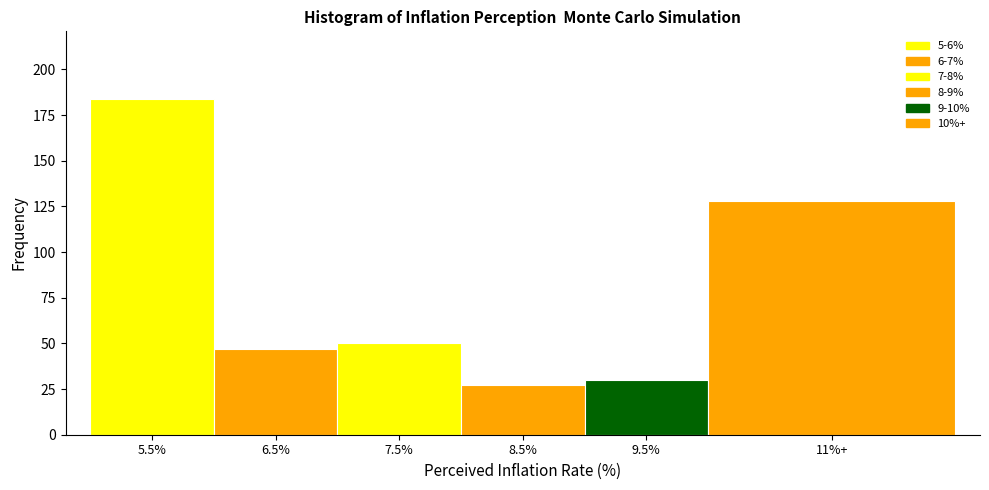

Reading right to left, transcribe all the data shown in this chart.

128	30	27	50	47	184